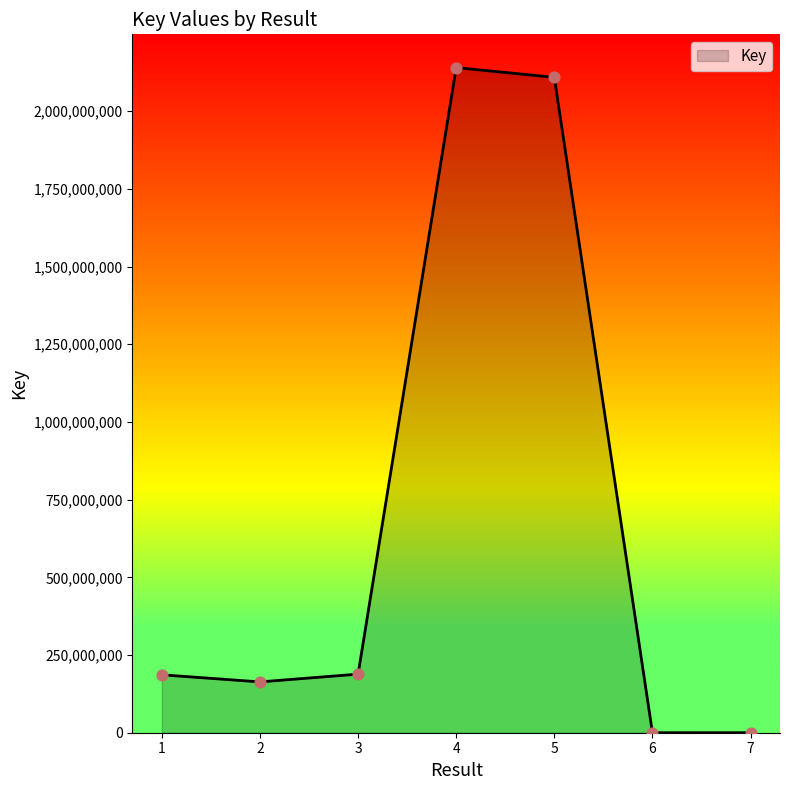

Between 5 and 7, which is larger?

5